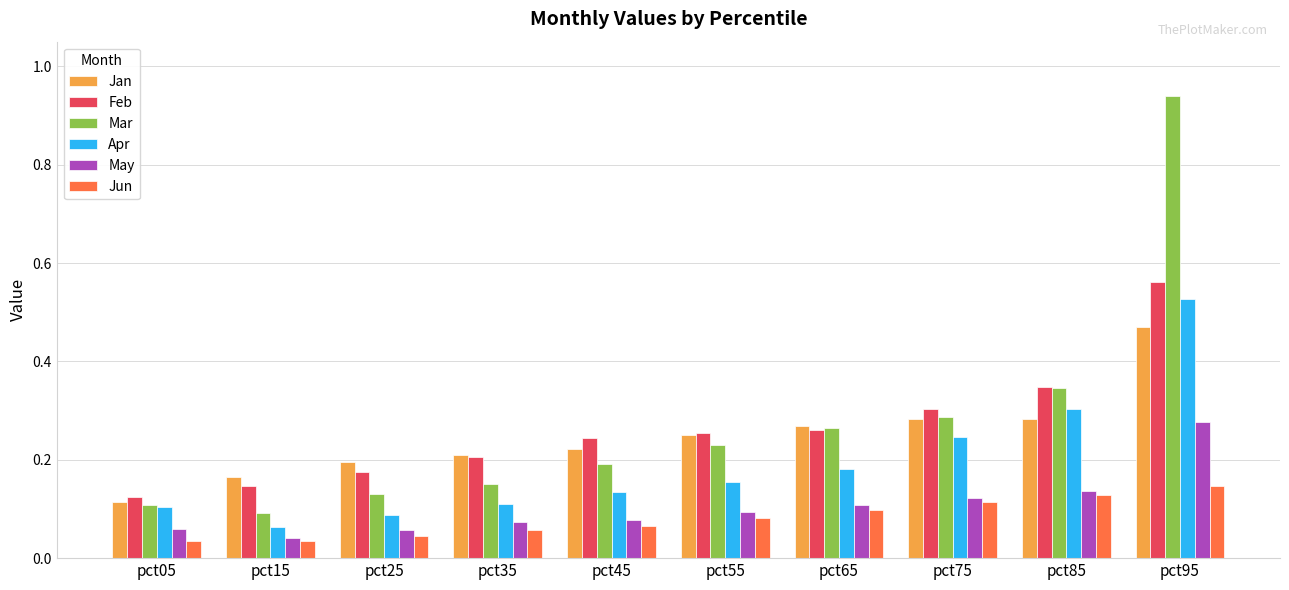

The value of Apr at pct05 is 0.1. True or false?

True